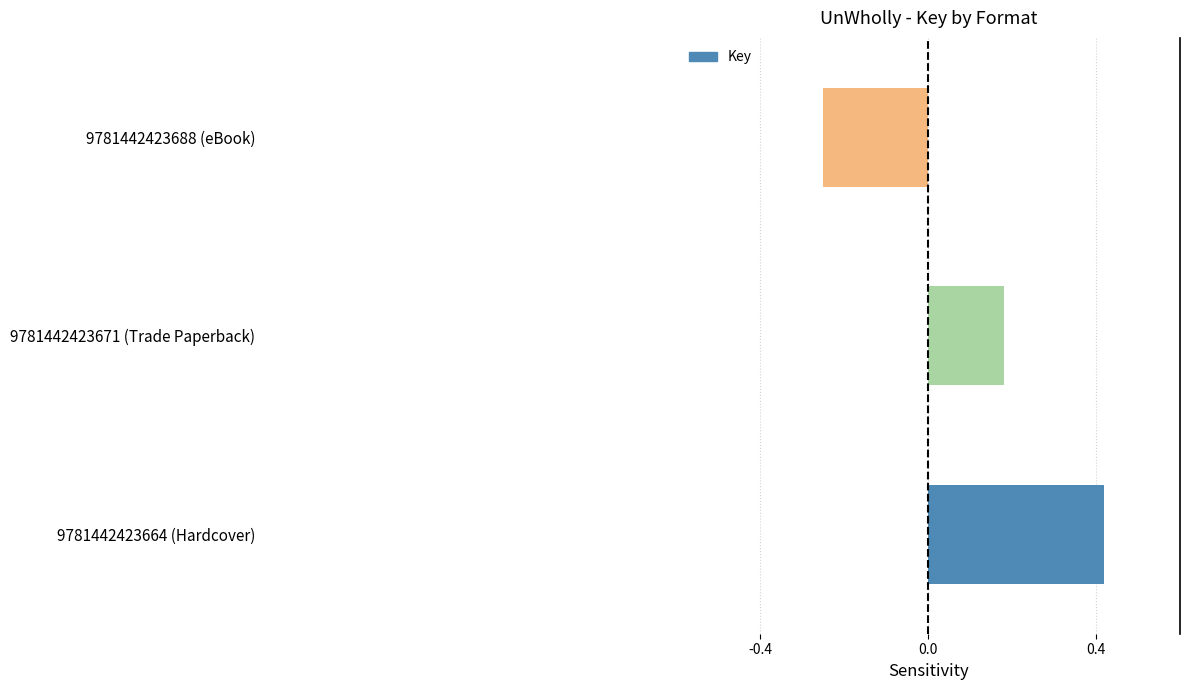

How many values are above zero?

2